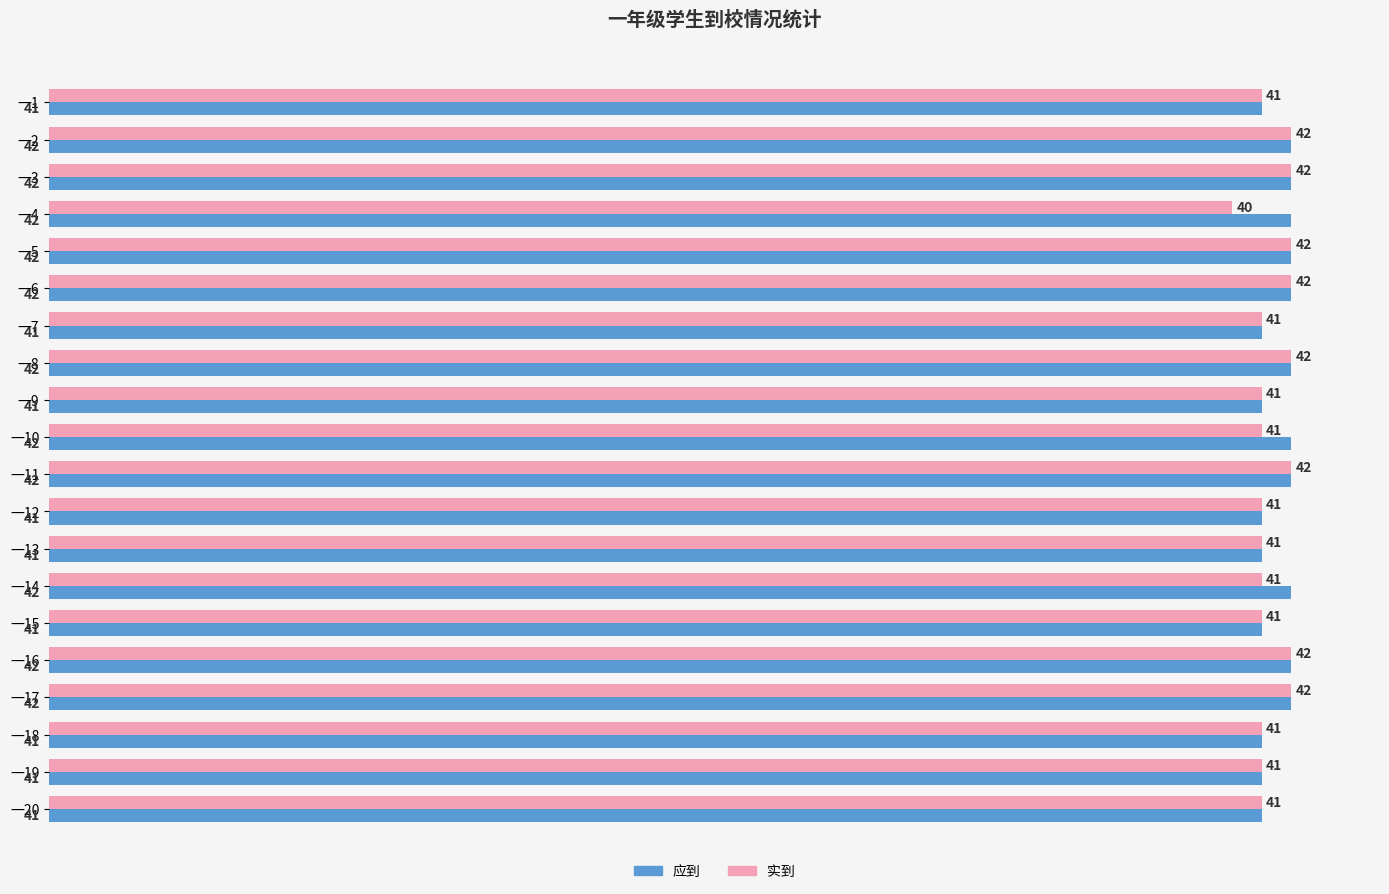

Which category has the lowest value across all series?

一4